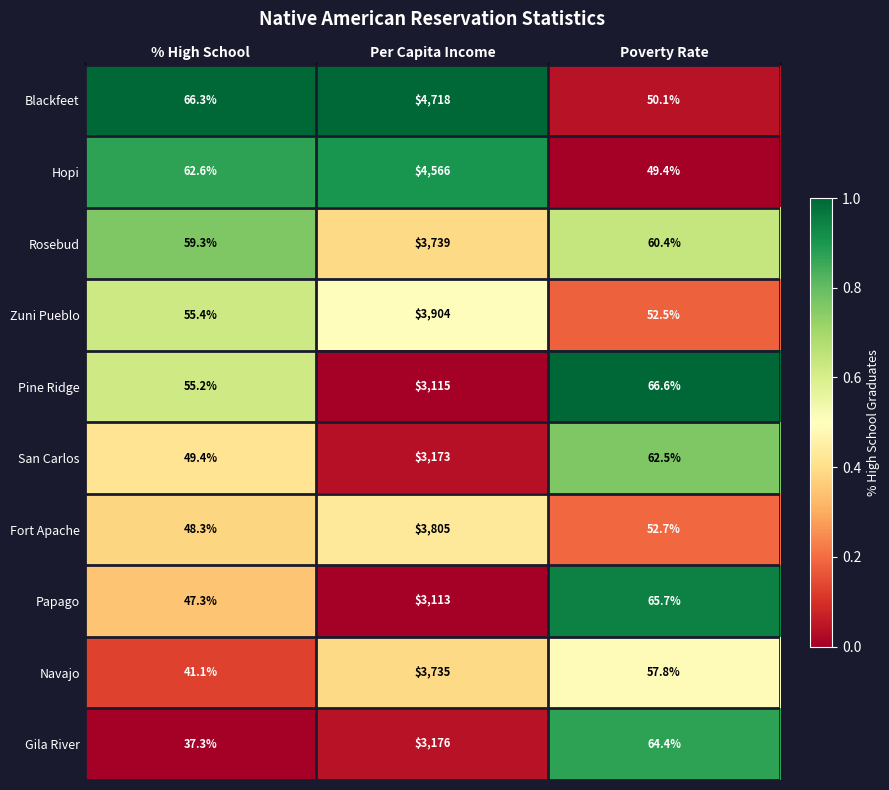

What is the total value across all series at Poverty Rate?

582.1